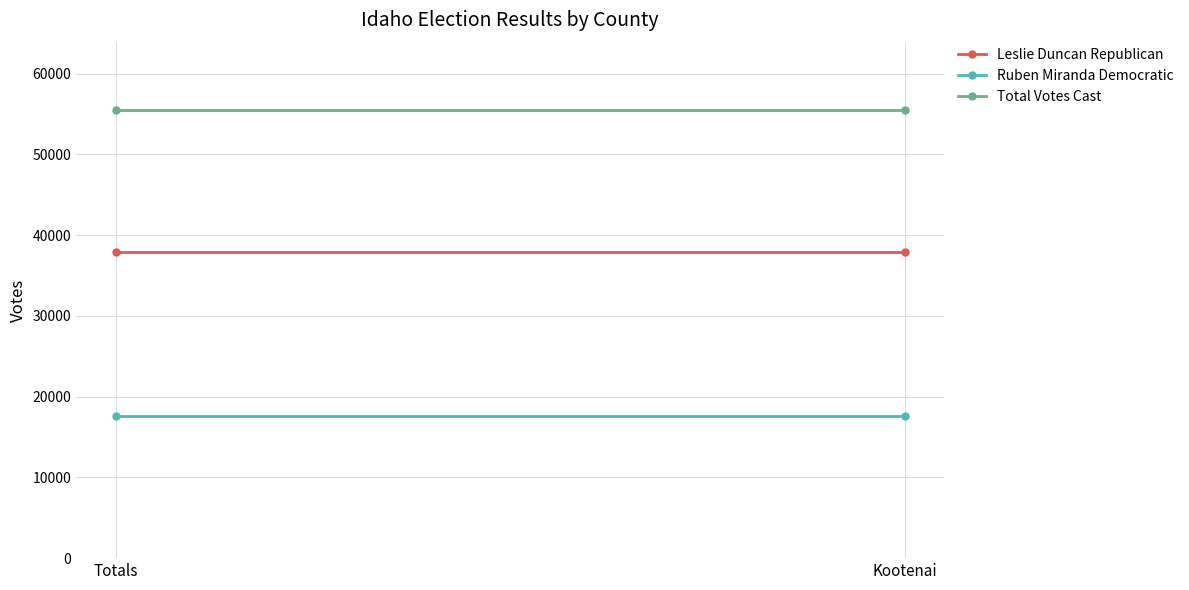

How many categories are shown in the chart?

2